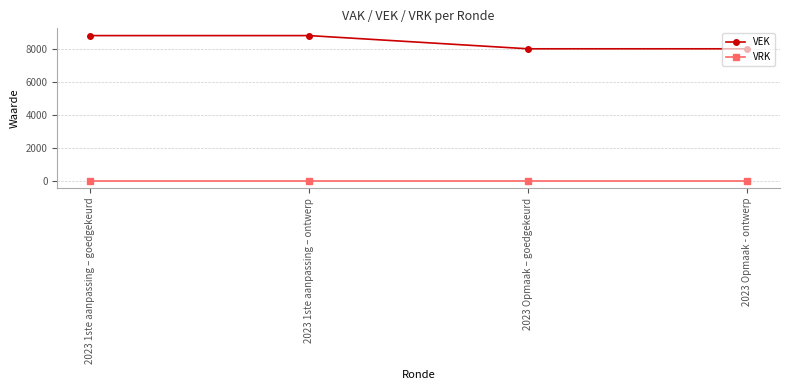

Which series changed the most between 2023 1ste aanpassing – ontwerp and 2023 Opmaak - ontwerp?

VEK